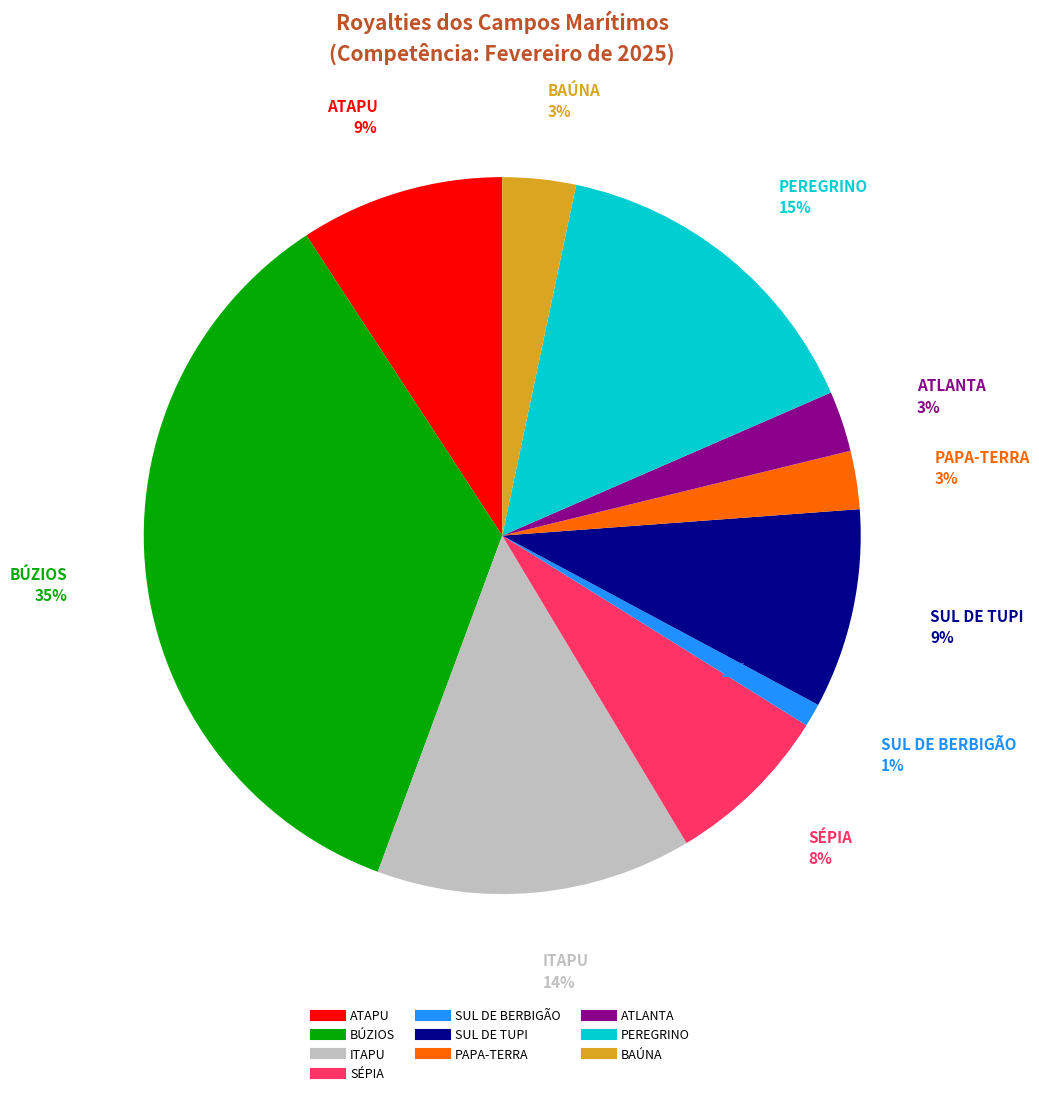

To the nearest percent, what portion does SÉPIA represent?

8%